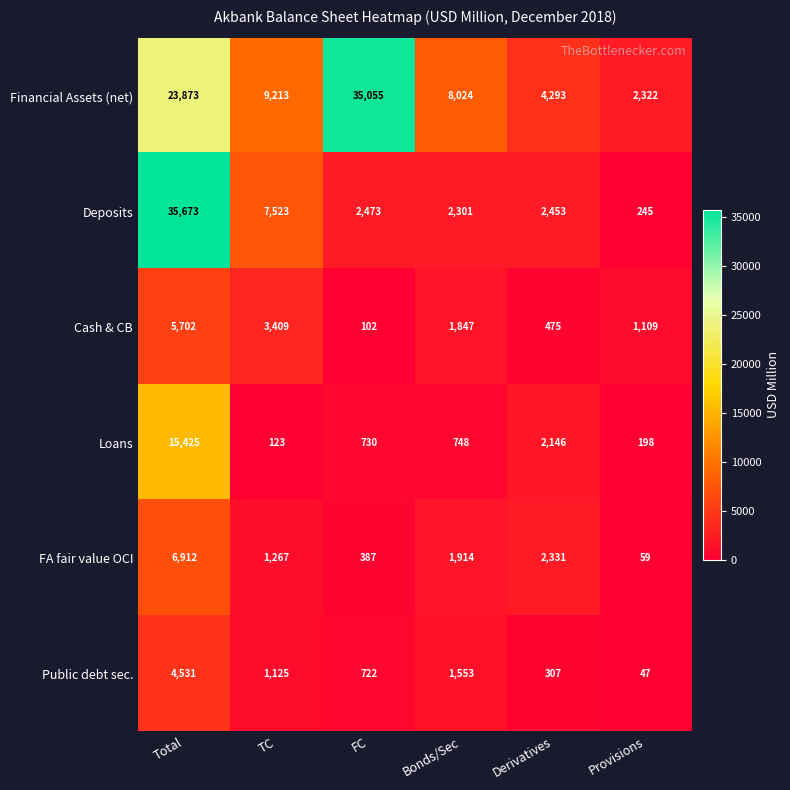

At which category is the sum across all series the highest?

Total